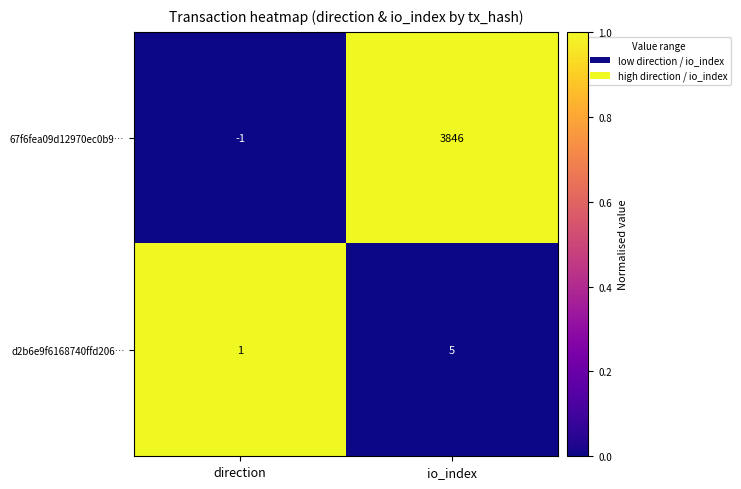

What is the difference between the maximum and minimum values in the d2b6e9f6168740ffd206… series?

4